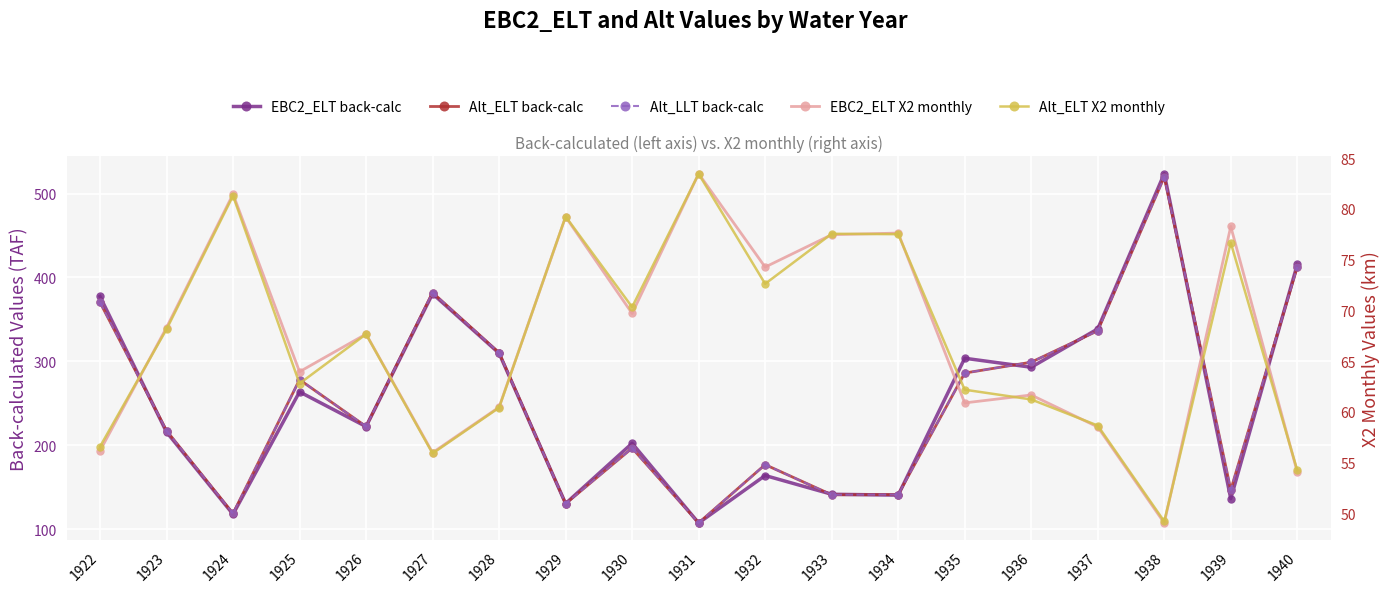

What is the maximum value shown in the chart?

523.7